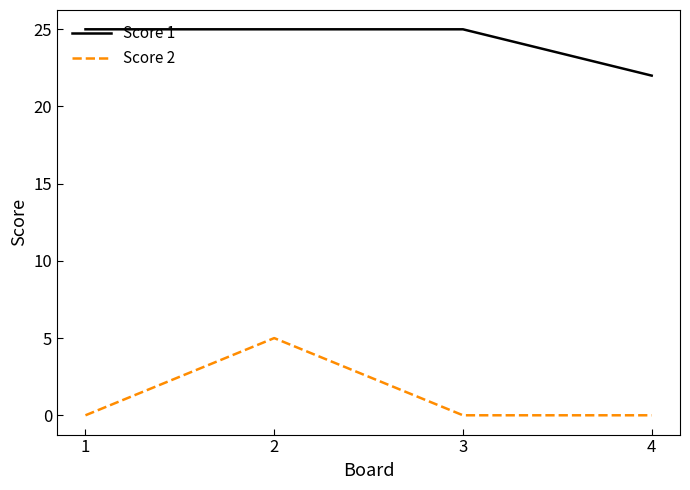

Which series has the largest range (max minus min)?

Score 2